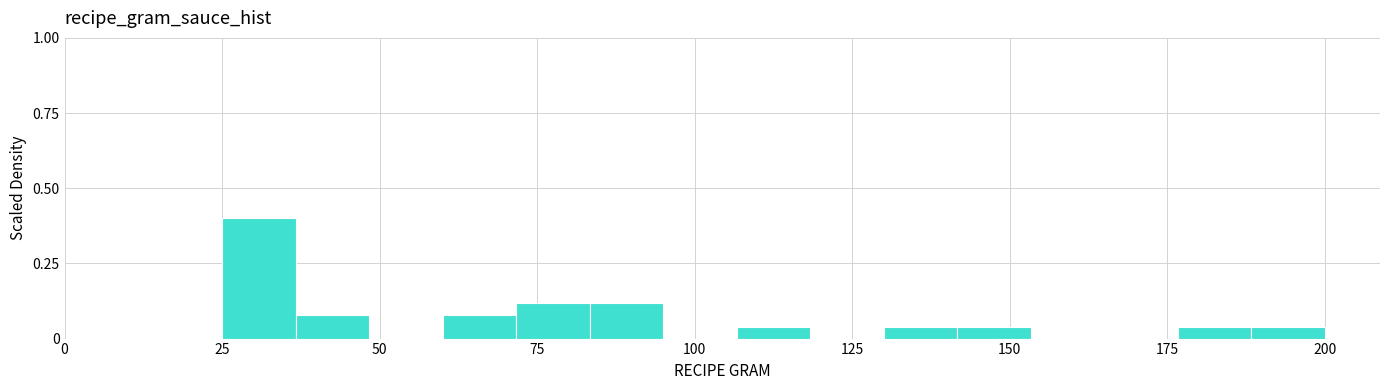

Read against the x-axis, roughly where is the centre of the tallest bar?

30